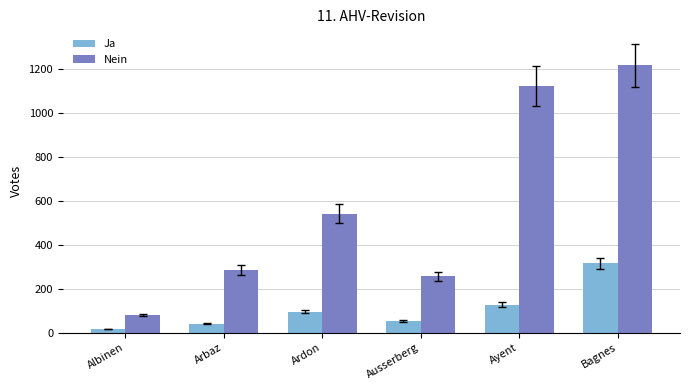

What is the sum of the Nein values at Ayent and Ausserberg?

1381